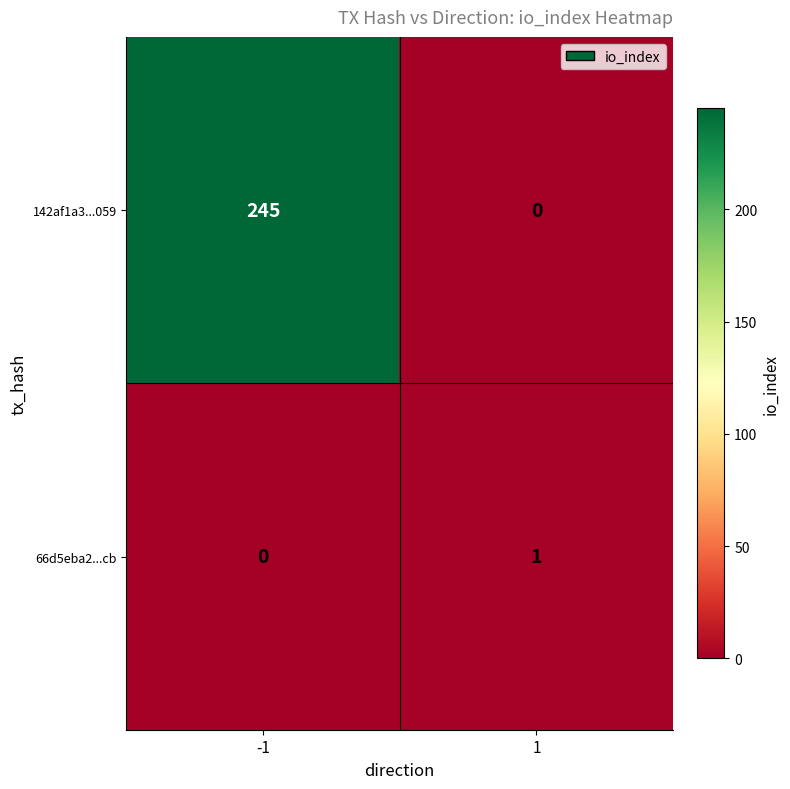

True or false: 142af1a3...059 has a value of -117 at 1.

False